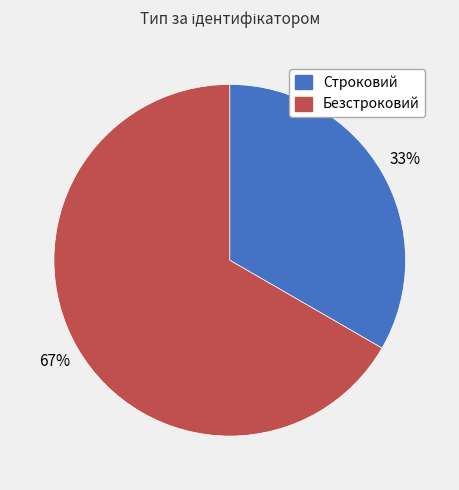

Rank the categories by value from highest to lowest.

Безстроковий, Строковий